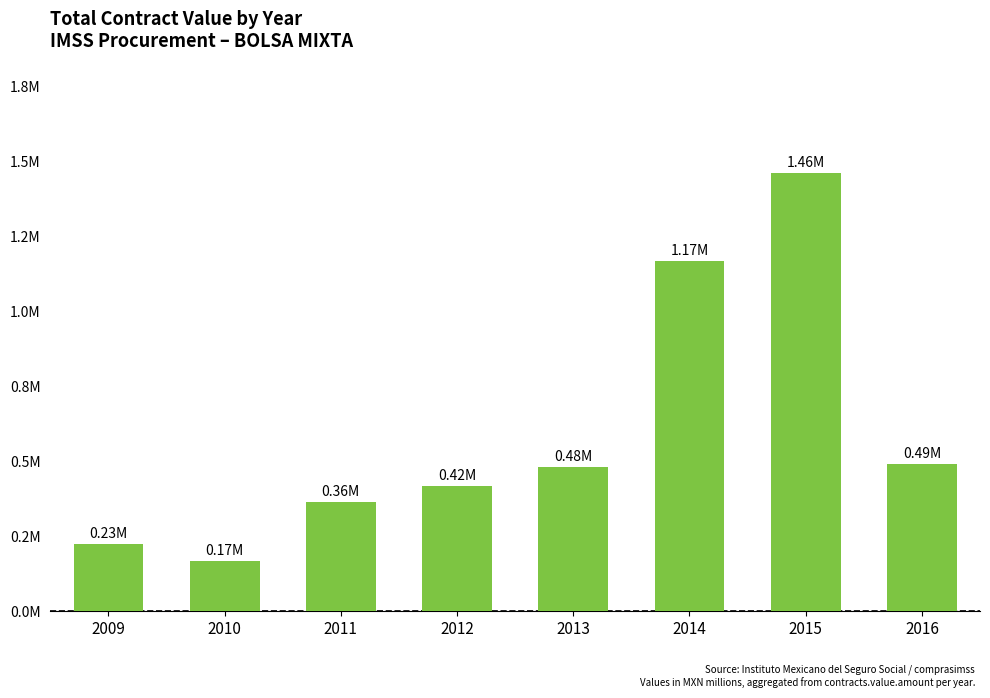

List the labels in order of value, largest first.

2015, 2014, 2016, 2013, 2012, 2011, 2009, 2010